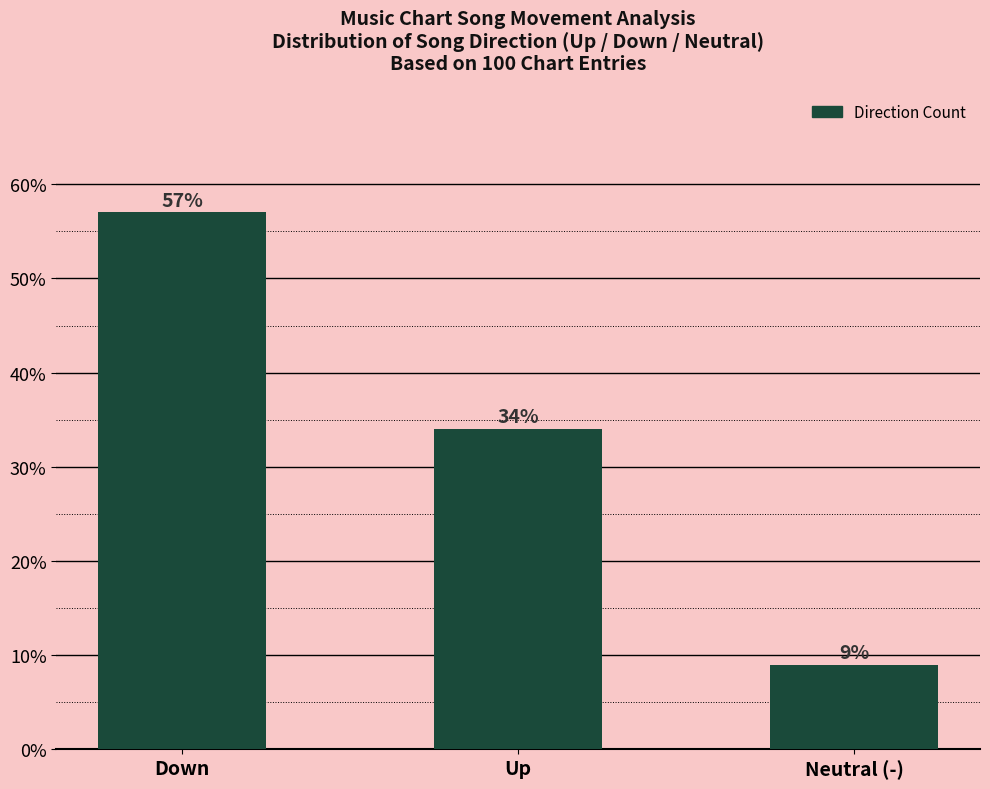

What value does the data have at Down?

57.0